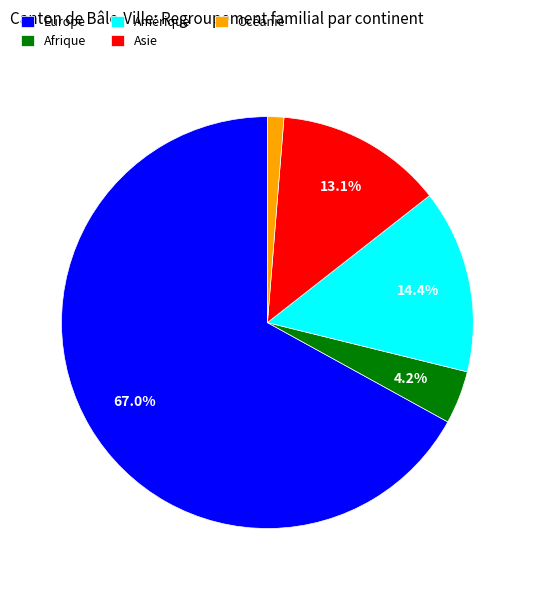

What is the majority slice?

Europe